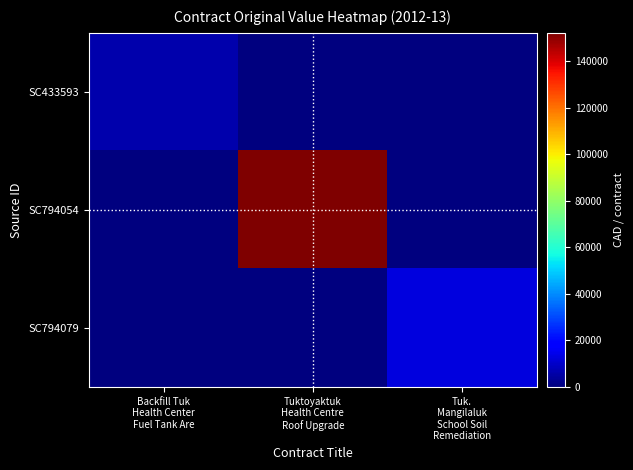

At which category is the sum across all series the highest?

Tuktoyaktuk
Health Centre
Roof Upgrade